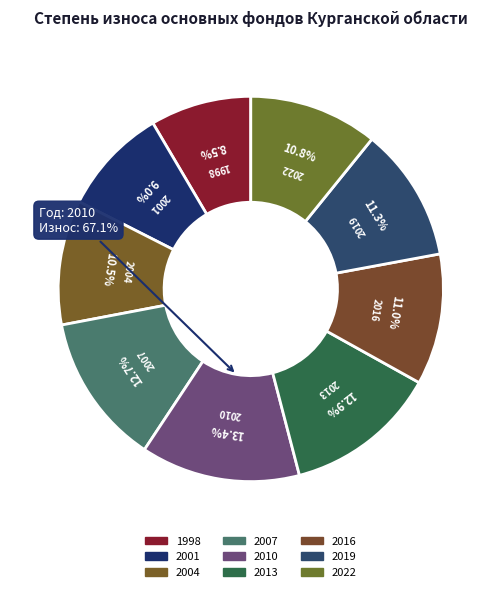

To the nearest percent, what is the average slice percentage?

11%